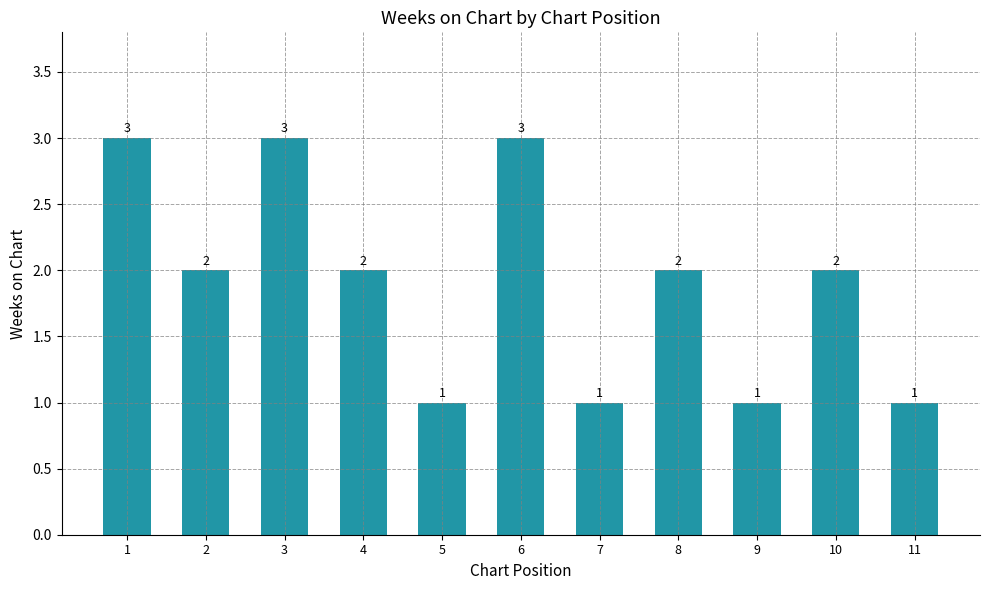

What is the smallest value displayed?

1